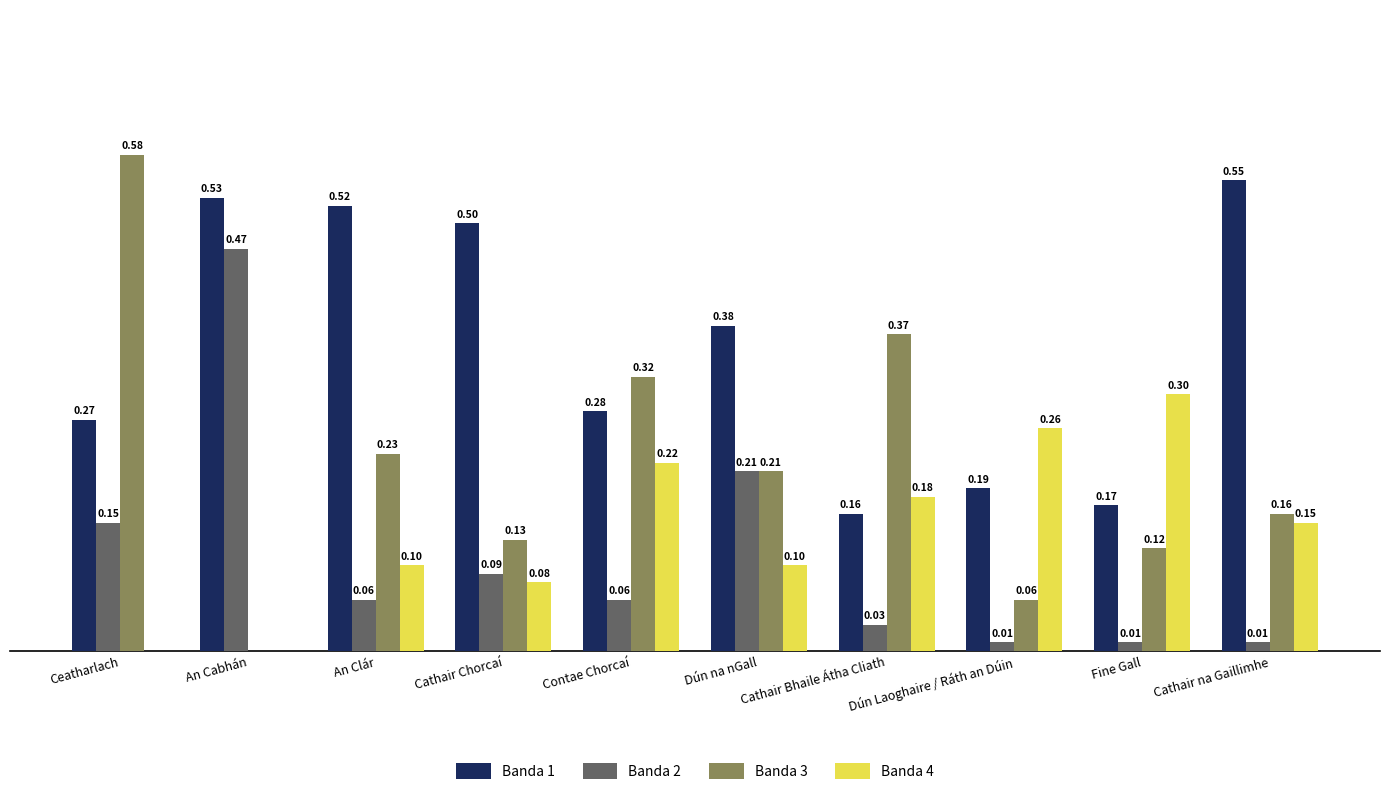

Which series changed the most between Dún na nGall and Dún Laoghaire / Ráth an Dúin?

Banda 2